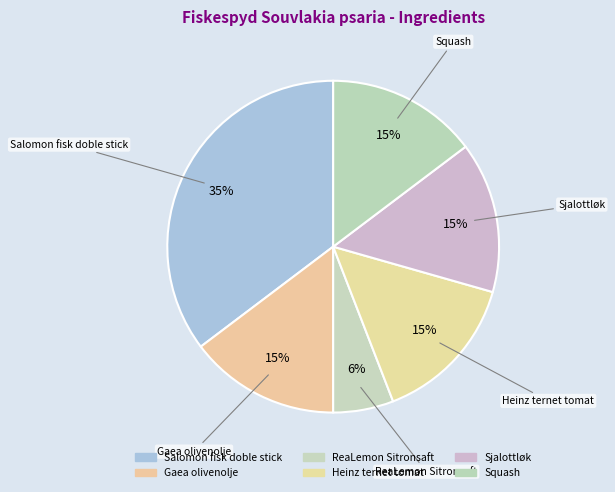

To the nearest percent, what percentage of the pie is Gaea olivenolje?

15%